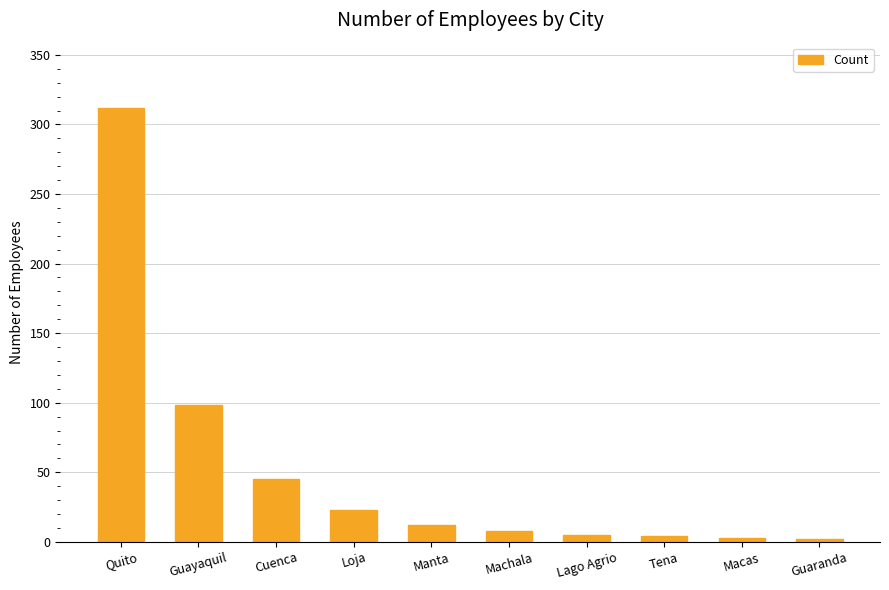

What is the label of the 8th bar from the left?

Tena